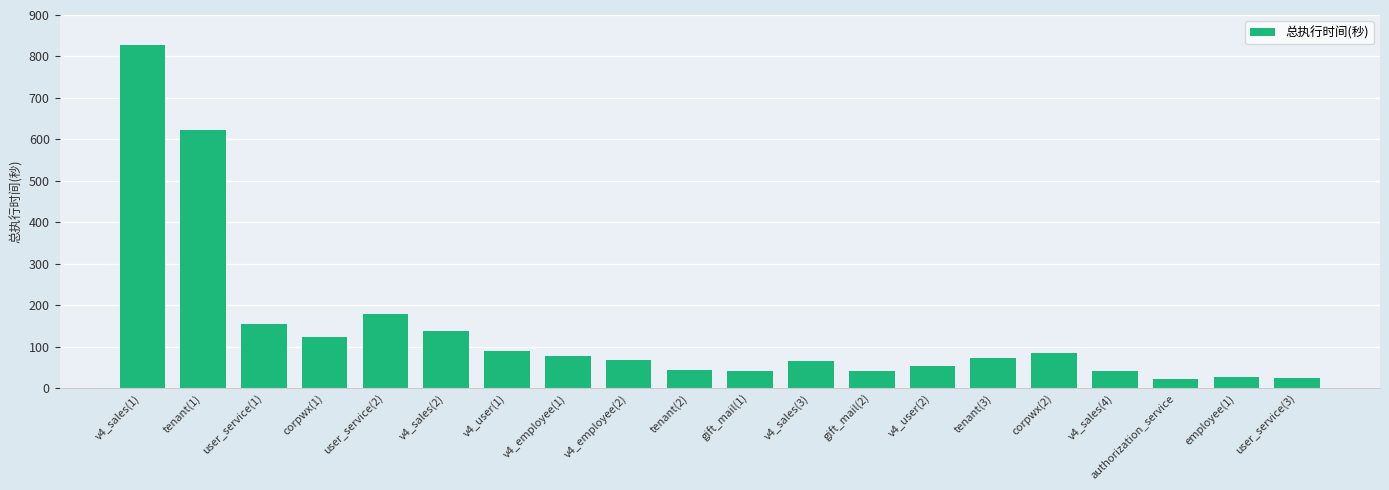

What is the maximum value shown in the chart?

827